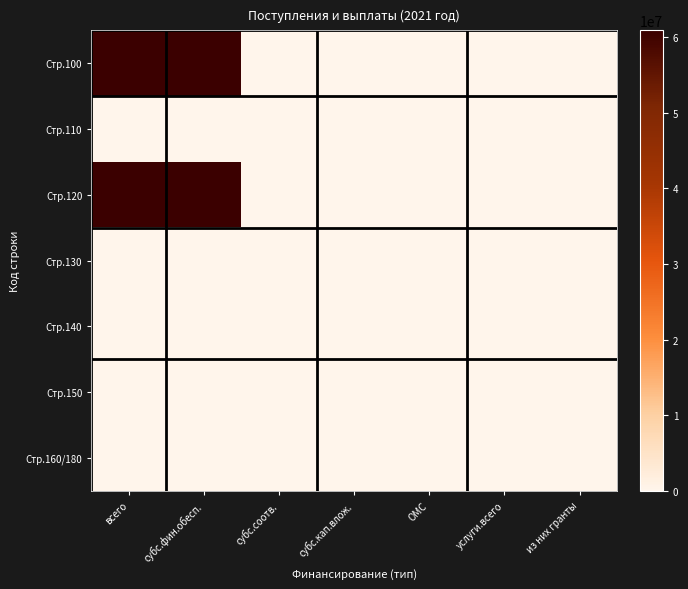

Reading left to right, extract all data points from this chart.

Стр.100: всего=60894142.2	субс.фин.обесп.=60795510.2	субс.соотв.=98632.0	субс.кап.влож.=0.0	ОМС=0.0	услуги.всего=0.0	из них гранты=0.0
Стр.110: всего=0.0	субс.фин.обесп.=0.0	субс.соотв.=0.0	субс.кап.влож.=0.0	ОМС=0.0	услуги.всего=0.0	из них гранты=0.0
Стр.120: всего=60795510.2	субс.фин.обесп.=60795510.2	субс.соотв.=0.0	субс.кап.влож.=0.0	ОМС=0.0	услуги.всего=0.0	из них гранты=0.0
Стр.130: всего=0.0	субс.фин.обесп.=0.0	субс.соотв.=0.0	субс.кап.влож.=0.0	ОМС=0.0	услуги.всего=0.0	из них гранты=0.0
Стр.140: всего=98632.0	субс.фин.обесп.=0.0	субс.соотв.=98632.0	субс.кап.влож.=0.0	ОМС=0.0	услуги.всего=0.0	из них гранты=0.0
Стр.150: всего=0.0	субс.фин.обесп.=0.0	субс.соотв.=0.0	субс.кап.влож.=0.0	ОМС=0.0	услуги.всего=0.0	из них гранты=0.0
Стр.160/180: всего=0.0	субс.фин.обесп.=0.0	субс.соотв.=0.0	субс.кап.влож.=0.0	ОМС=0.0	услуги.всего=0.0	из них гранты=0.0